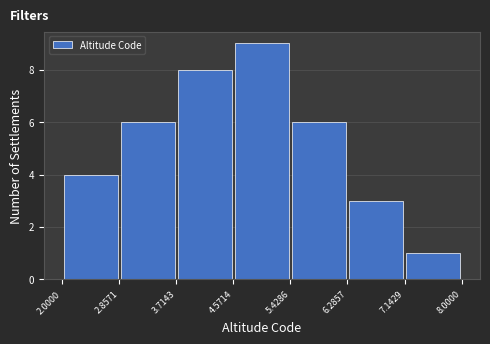

Reading left to right, transcribe this chart: for each bar, give the range it covers on the x-axis and its height. The values are not printed on the chart, so give them approximately, as read against the axis.

2.0000 to 2.8571: 4
2.8571 to 3.7143: 6
3.7143 to 4.5714: 8
4.5714 to 5.4286: 9
5.4286 to 6.2857: 6
6.2857 to 7.1429: 3
7.1429 to 8.0000: 1